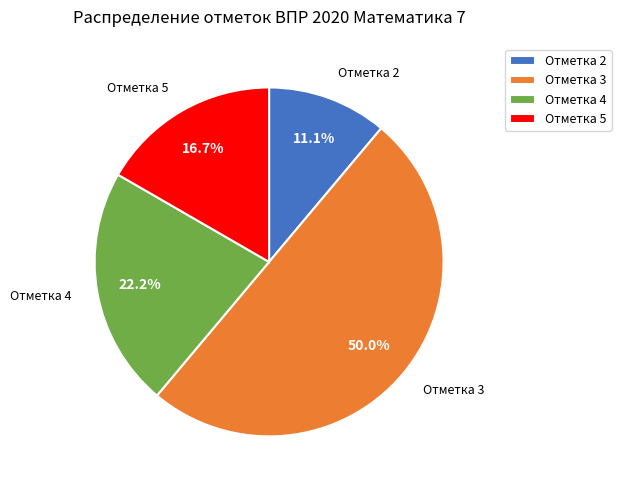

Rank the categories by value from highest to lowest.

Отметка 3, Отметка 4, Отметка 5, Отметка 2